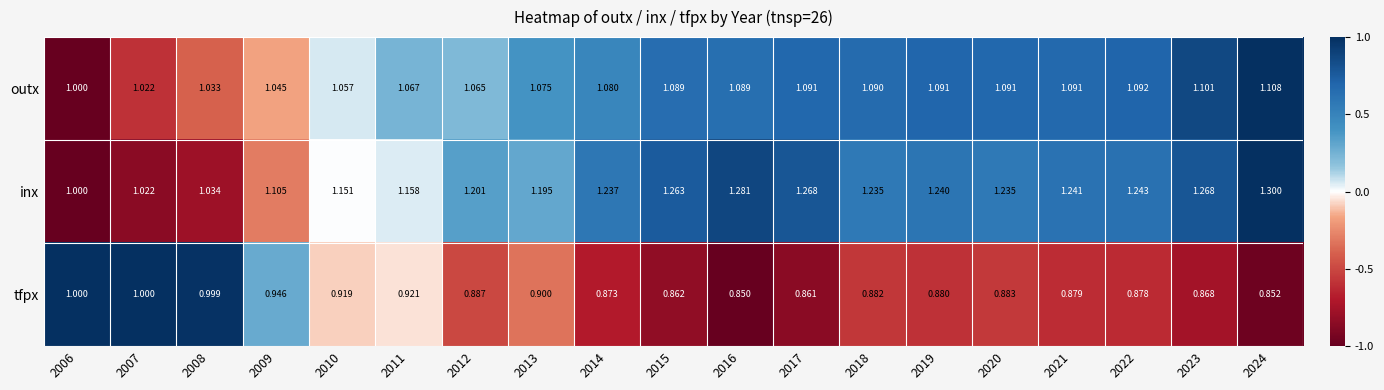

Rank the series by their average value, from highest to lowest.

inx, outx, tfpx